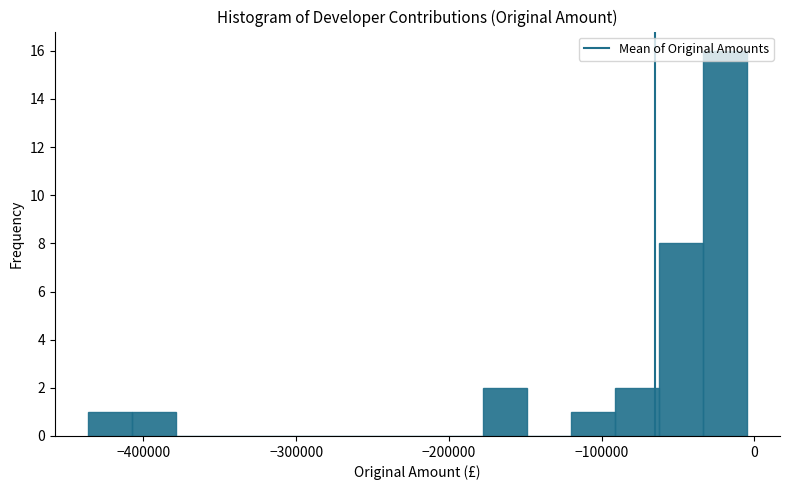

Around what value on the x-axis is the tallest bar? Give the approximate position of its centre, as read against the axis.

-20000